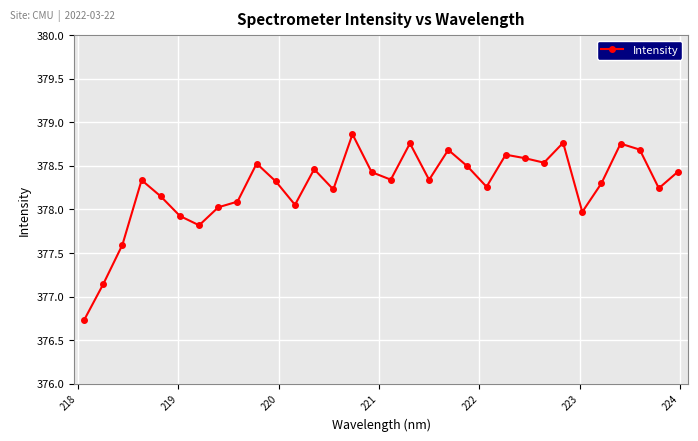

What is the difference between the maximum and minimum values?

2.1